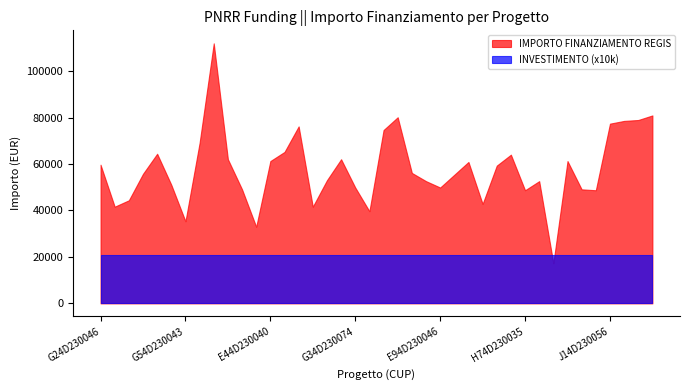

True or false: INVESTIMENTO (x10k) and IMPORTO FINANZIAMENTO REGIS intersect in this chart.

True